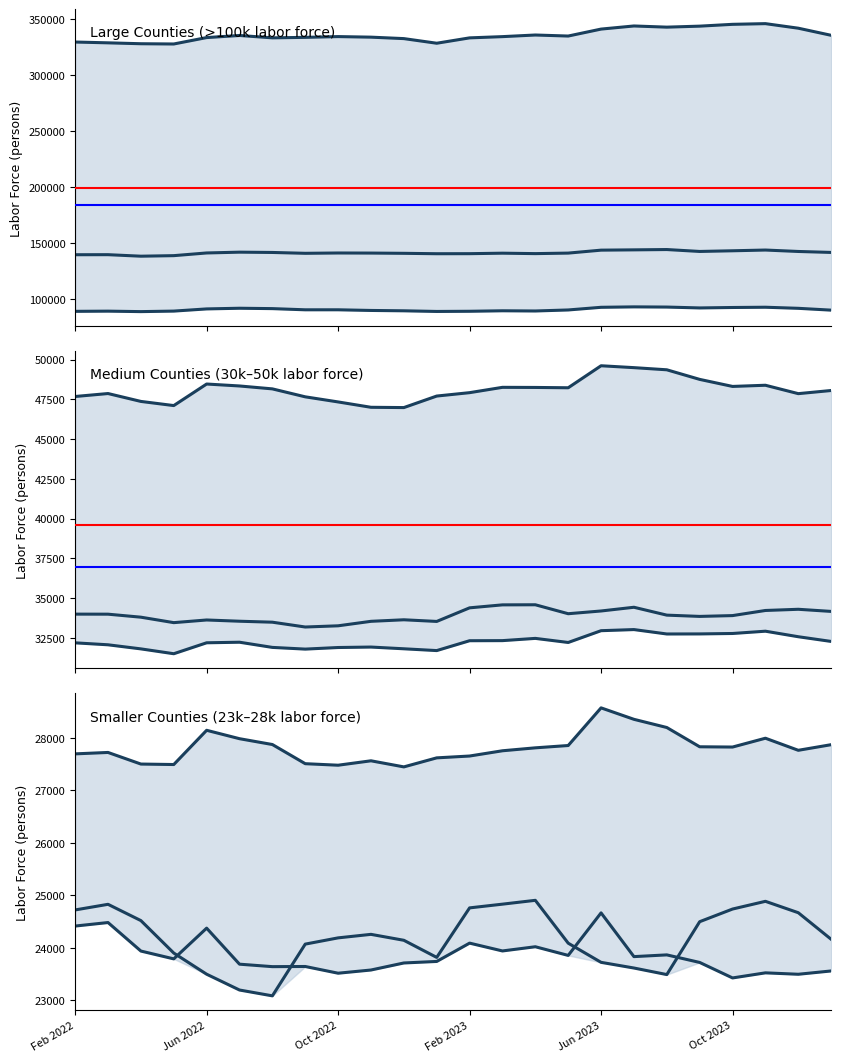

What is the label of the 12th point from the left?

Jan 2023